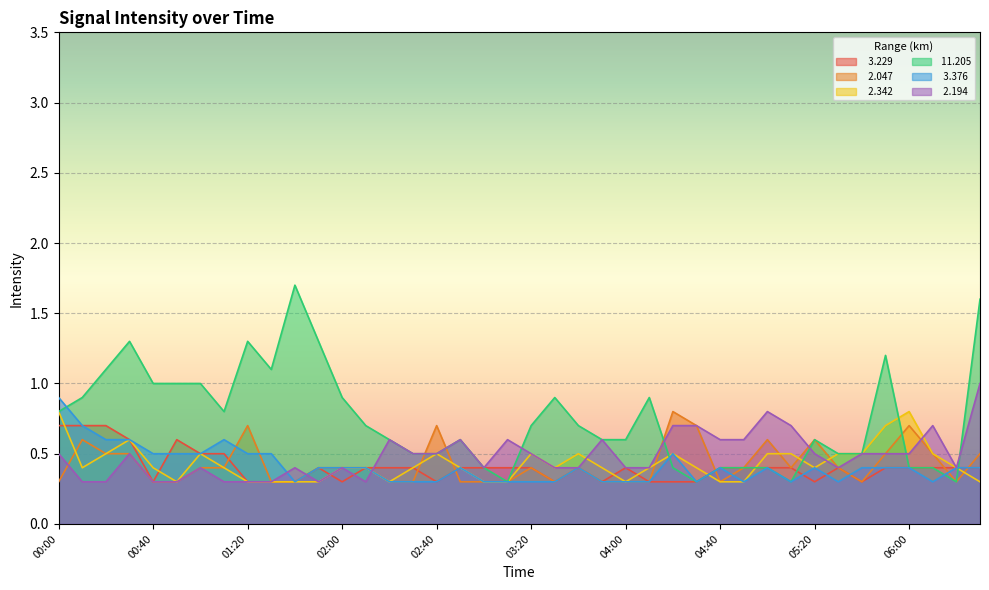

At 06:00, list the series in order from smallest to largest.

  3.229,  11.205,   3.376,   2.194,   2.047,   2.342